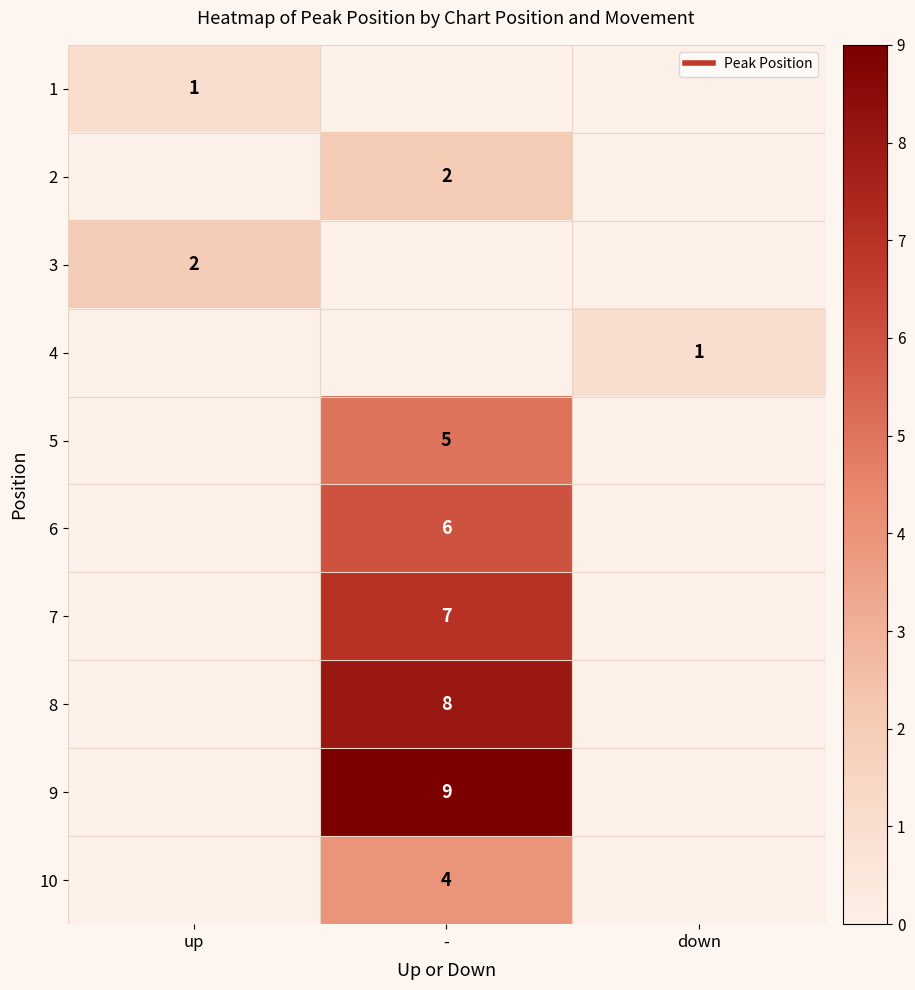

Rank the categories by 10 value from highest to lowest.

-, up, down